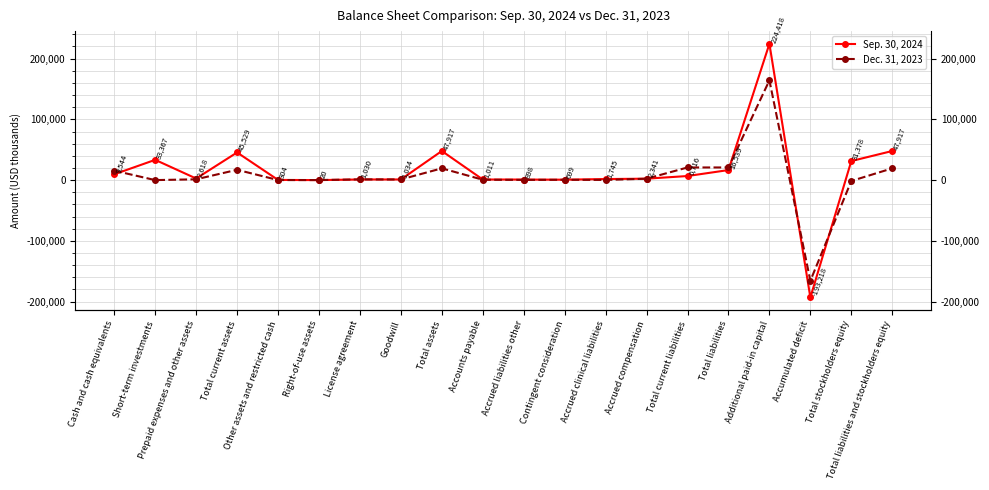

The value of Sep. 30, 2024 at Accumulated deficit is -268505. True or false?

False